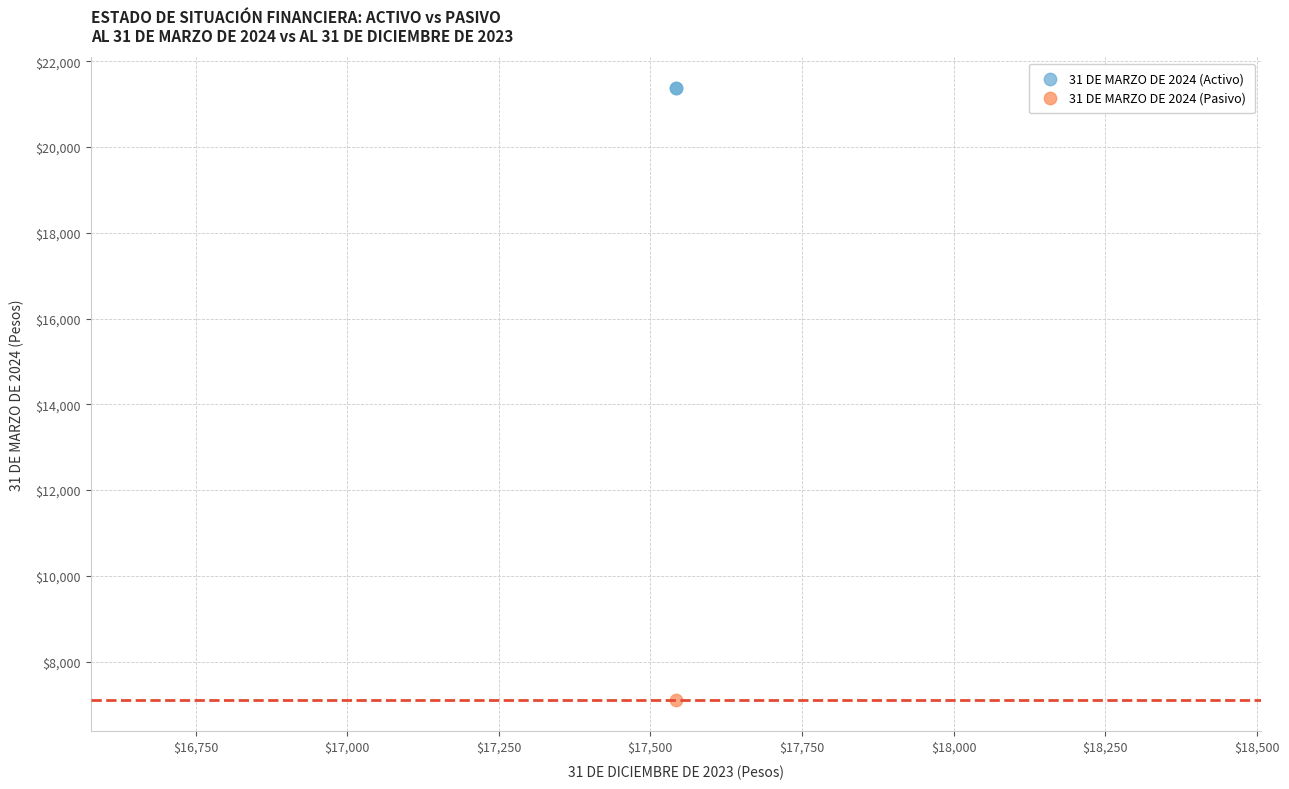

Which series contains the highest Y value?

31 DE MARZO DE 2024 (Activo)